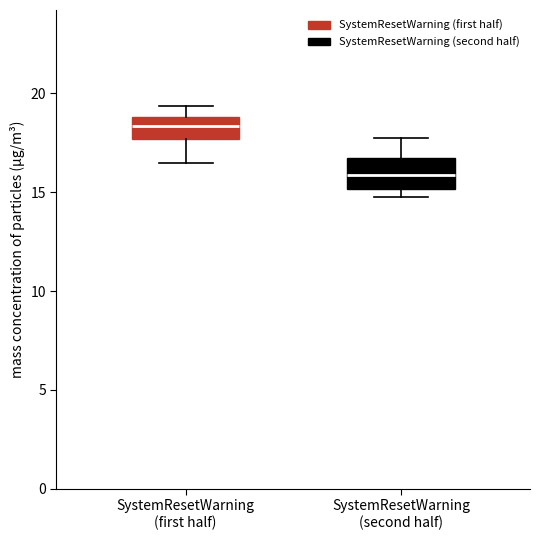

Reading left to right, read every box against the y-axis: the position of its median line, the range the box covers, and the ends of its whiskers. The values are not printed on the chart, so give them approximately, as read against the axis.

SystemResetWarning (first half): median 18.5, box 17.5 to 19.0, whiskers 16.5 to 19.5
SystemResetWarning (second half): median 16.0, box 15.0 to 16.5, whiskers 15.0 (just below the box's lower edge) to 18.0